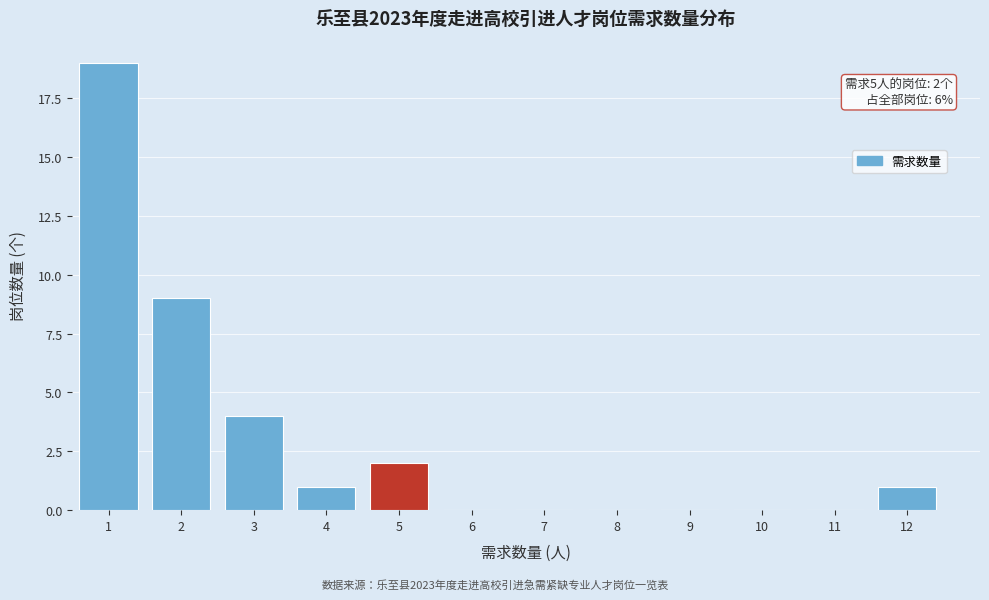

Over which range of the x-axis is the bar tallest?

0.5 to 1.5